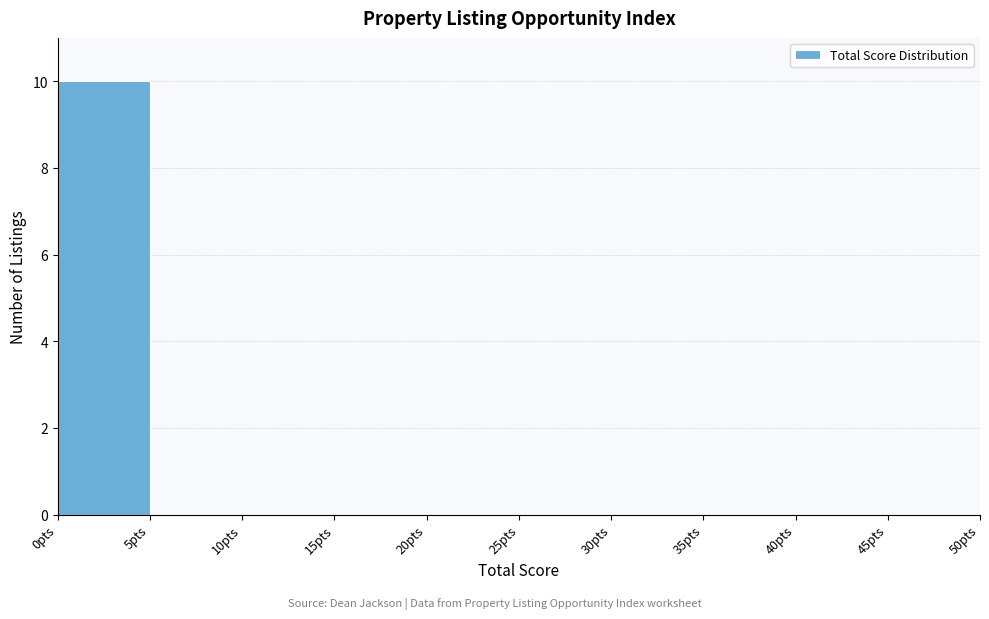

What is the height of the bar covering 0 to 5 on the x-axis? The values are not printed on the chart, so give them approximately, as read against the axis.

10